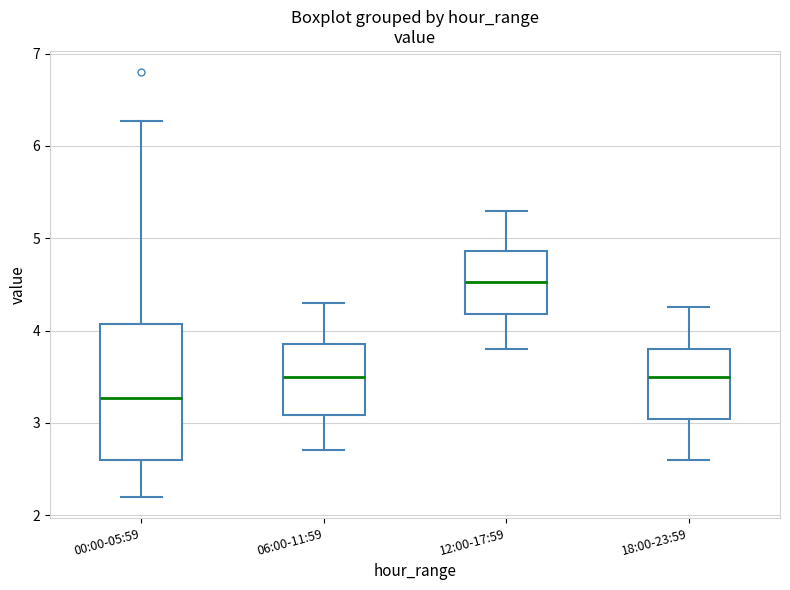

Reading left to right, transcribe this box plot: for each box, give where its median line is, the range the box spans, and where its two whiskers end, as read against the y-axis. The values are not printed on the chart, so give them approximately, as read against the axis.

00:00-05:59: median 3.3, box 2.6 to 4.1, whiskers 2.2 to 6.3
06:00-11:59: median 3.5, box 3.1 to 3.9, whiskers 2.7 to 4.3
12:00-17:59: median 4.5, box 4.2 to 4.9, whiskers 3.8 to 5.3
18:00-23:59: median 3.5, box 3.0 to 3.8, whiskers 2.6 to 4.3